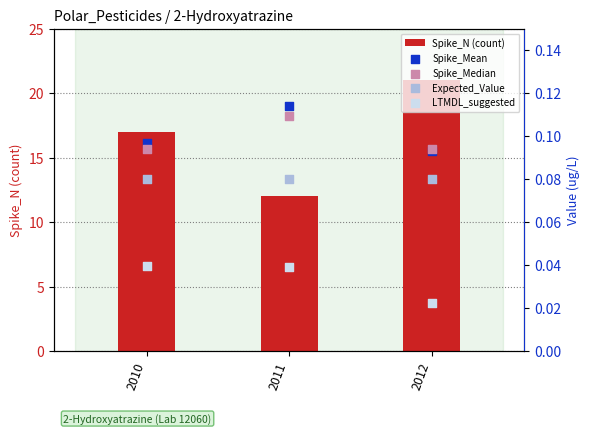

Is the value of Spike_Mean at 2011 greater than the value of Expected_Value at 2010?

Yes